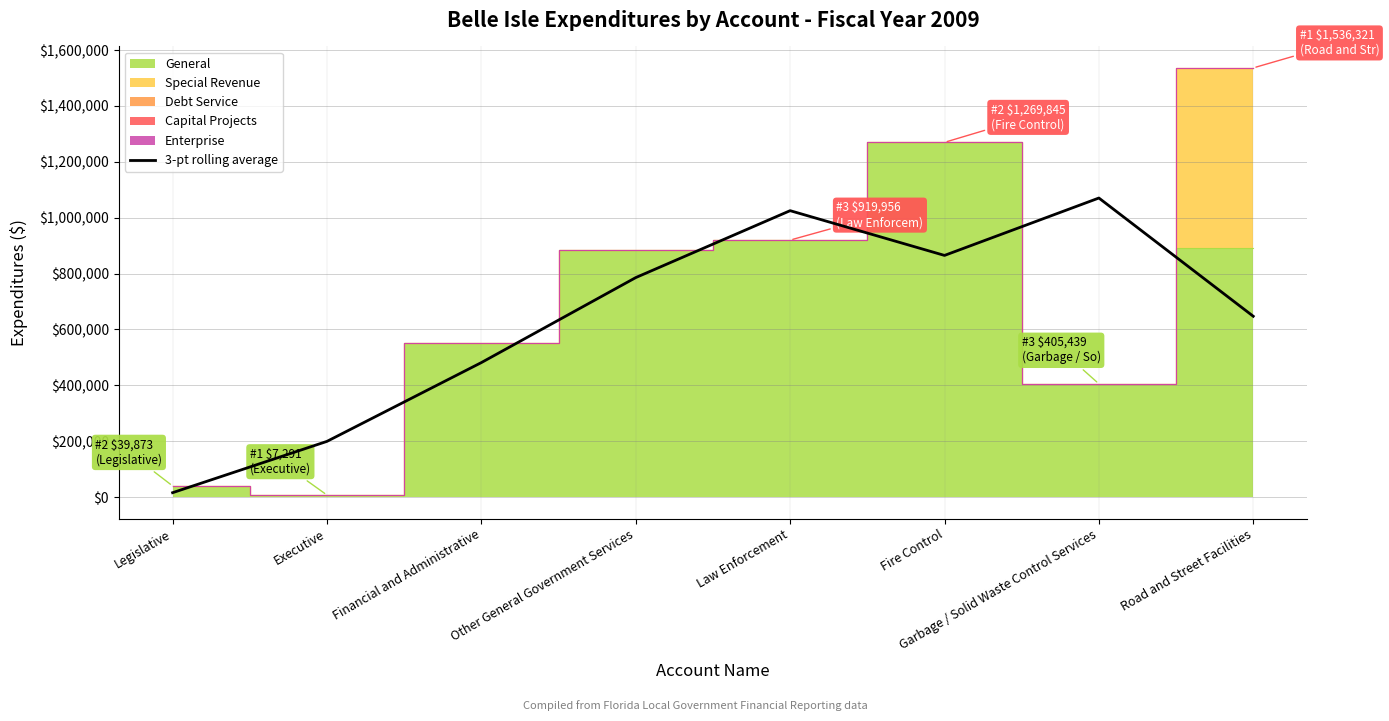

True or false: 3-pt rolling average has a value of 1025253.7 at Law Enforcement.

True